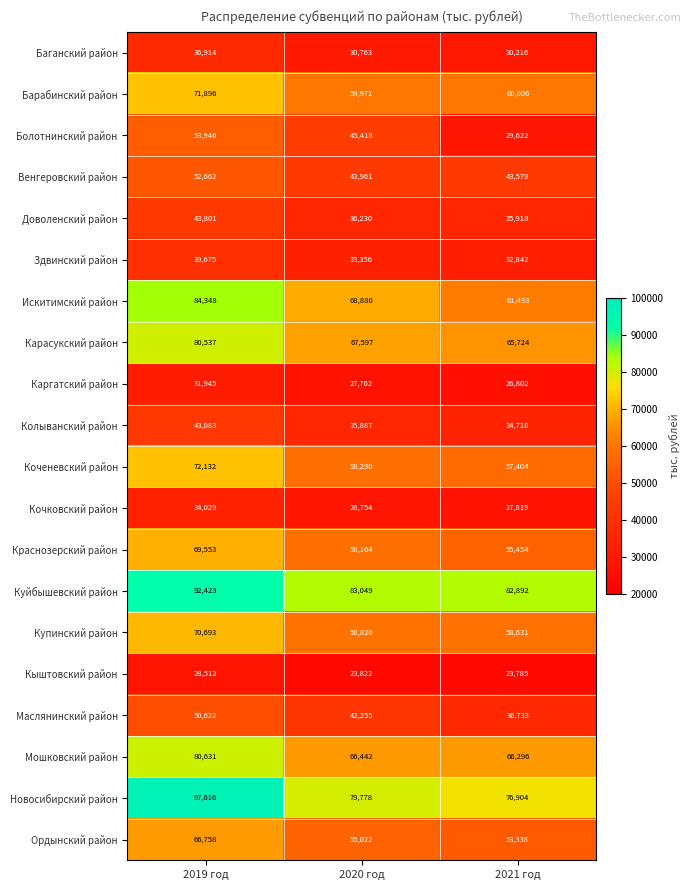

What is the maximum value shown in the chart?

97616